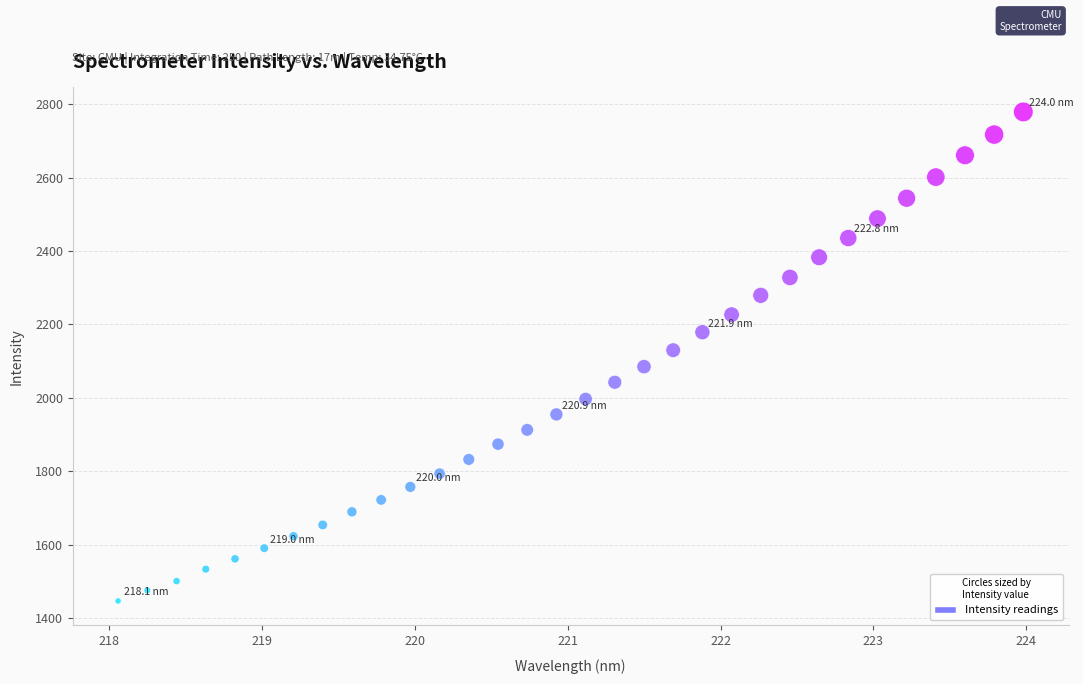

What is the range of X values (max minus min)?

5.9